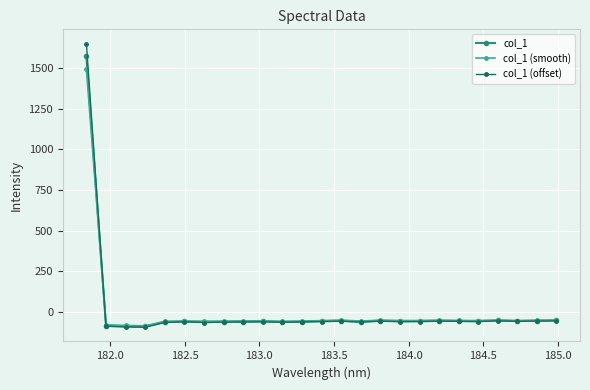

How many negative values does the col_1 (offset) series have?

24